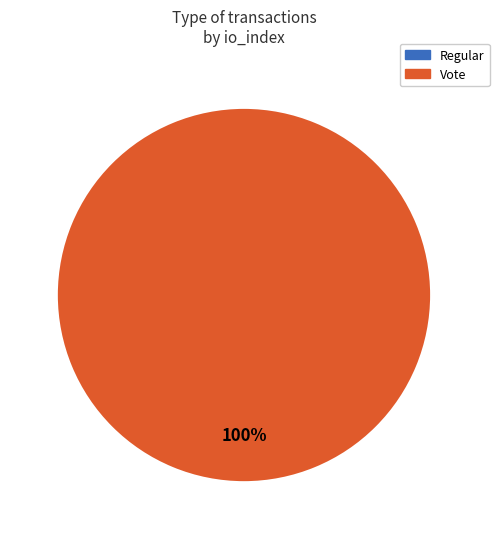

Does any single category account for the majority?

Yes